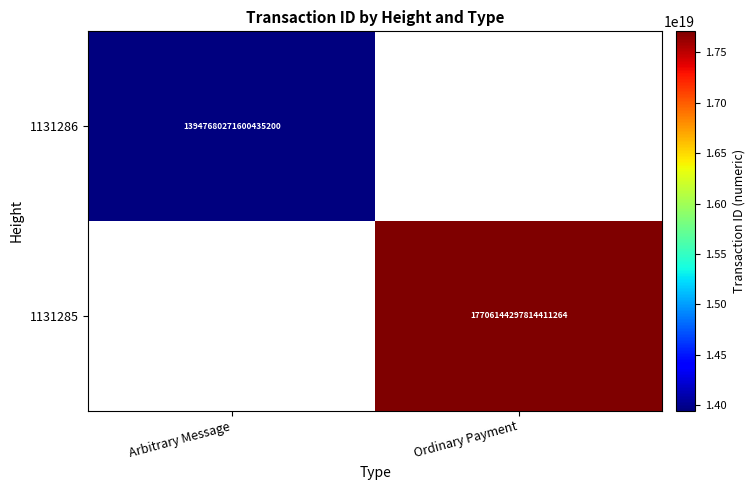

At how many categories does at least one series exceed 15519667229154177024?

1